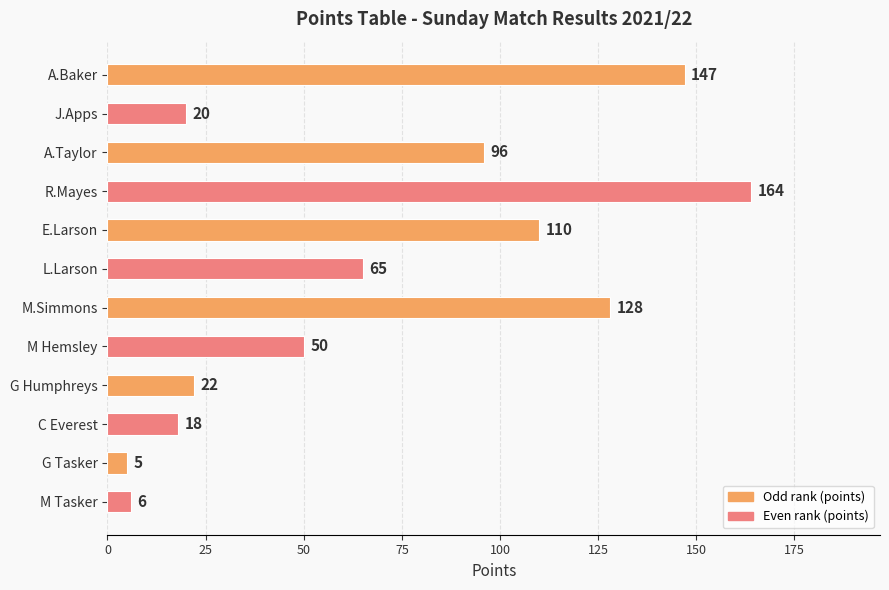

Reading top to bottom, transcribe all the data shown in this chart.

147	20	96	164	110	65	128	50	22	18	5	6